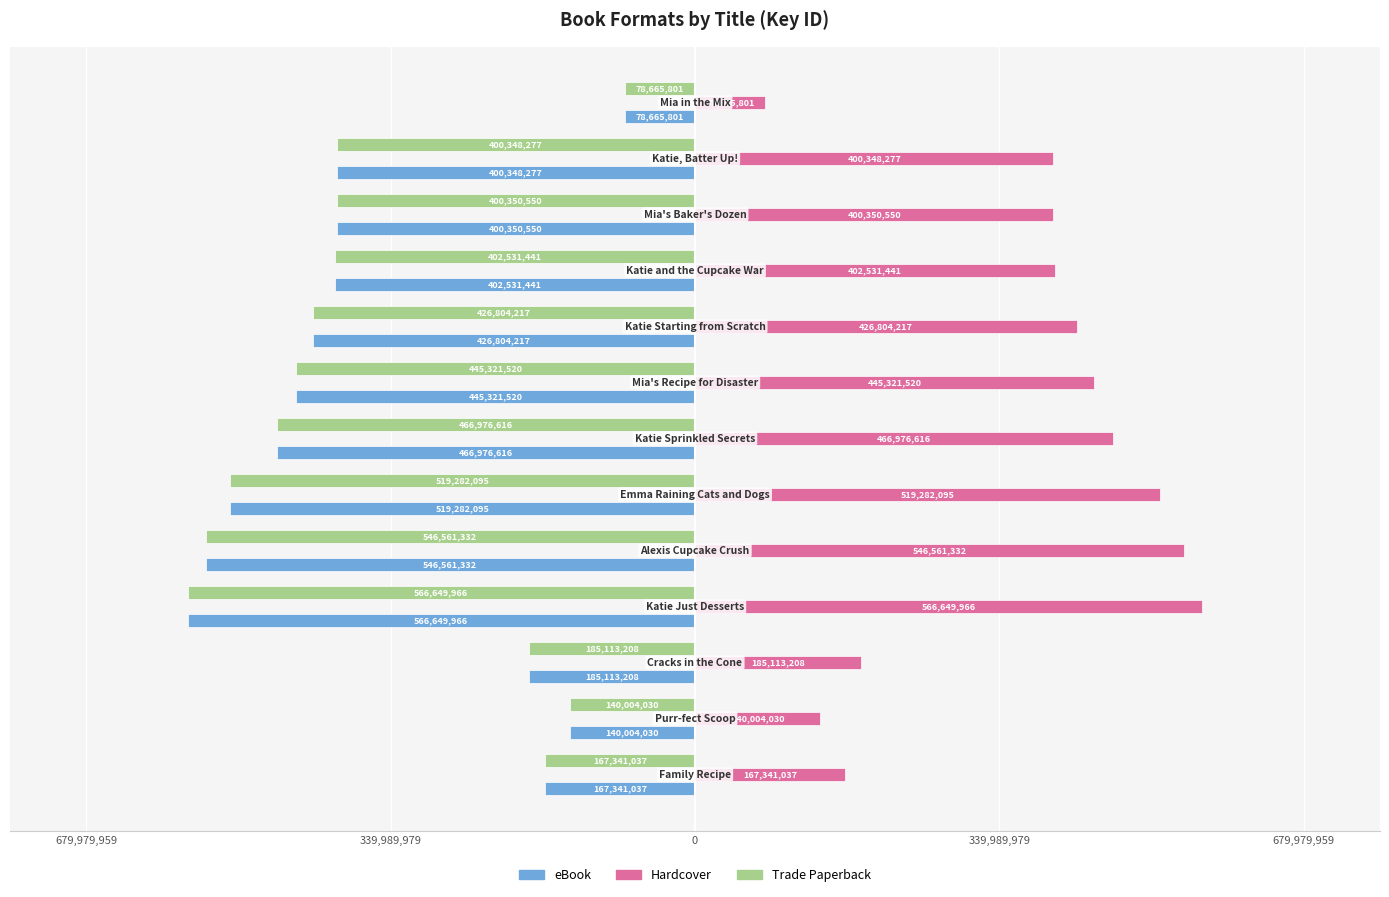

What are all the series names shown in the legend?

eBook, Hardcover, Trade Paperback